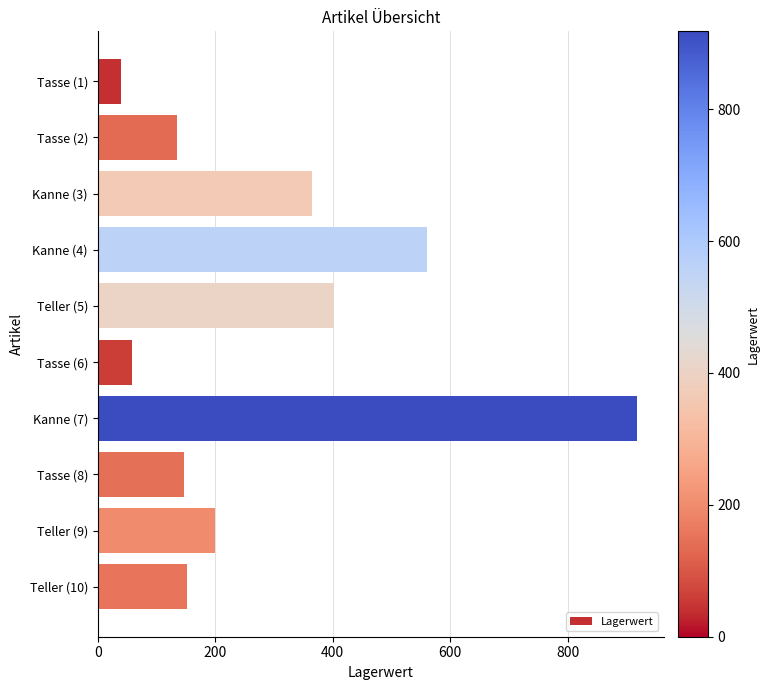

How many categories are shown in the chart?

10